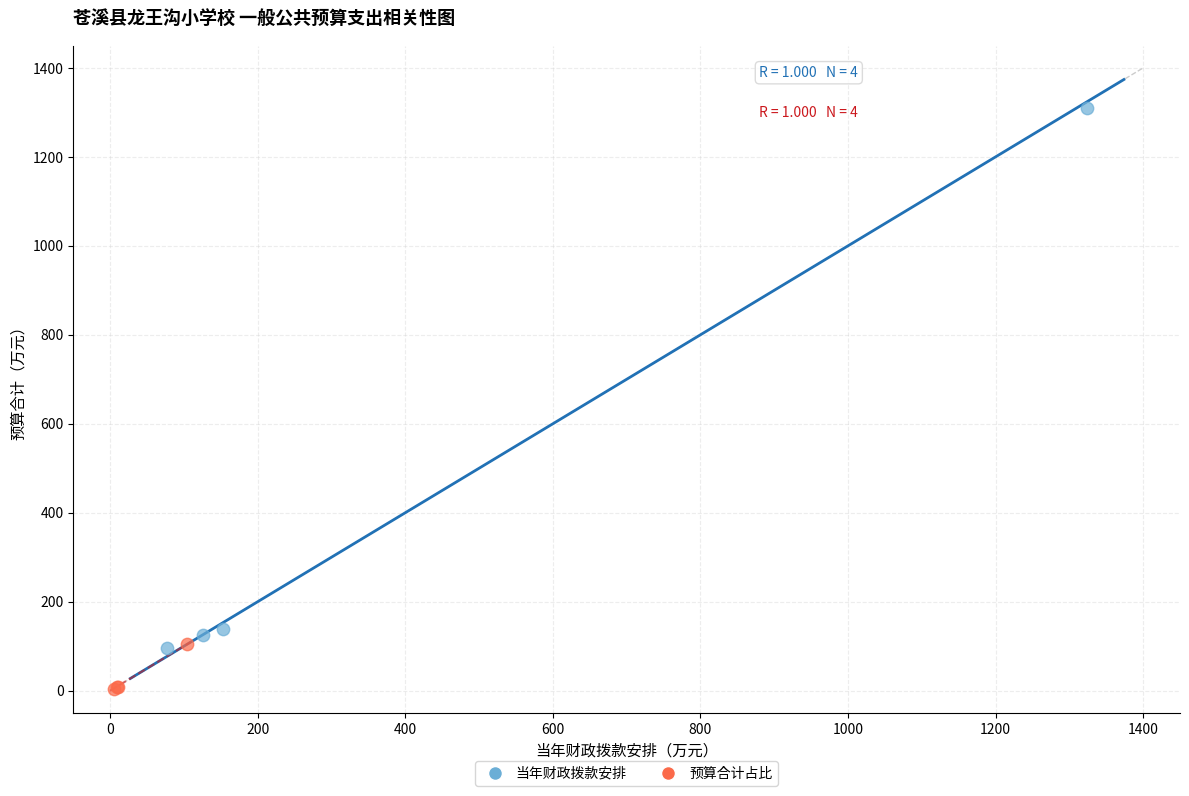

Which series has the widest spread of Y values?

当年财政拨款安排